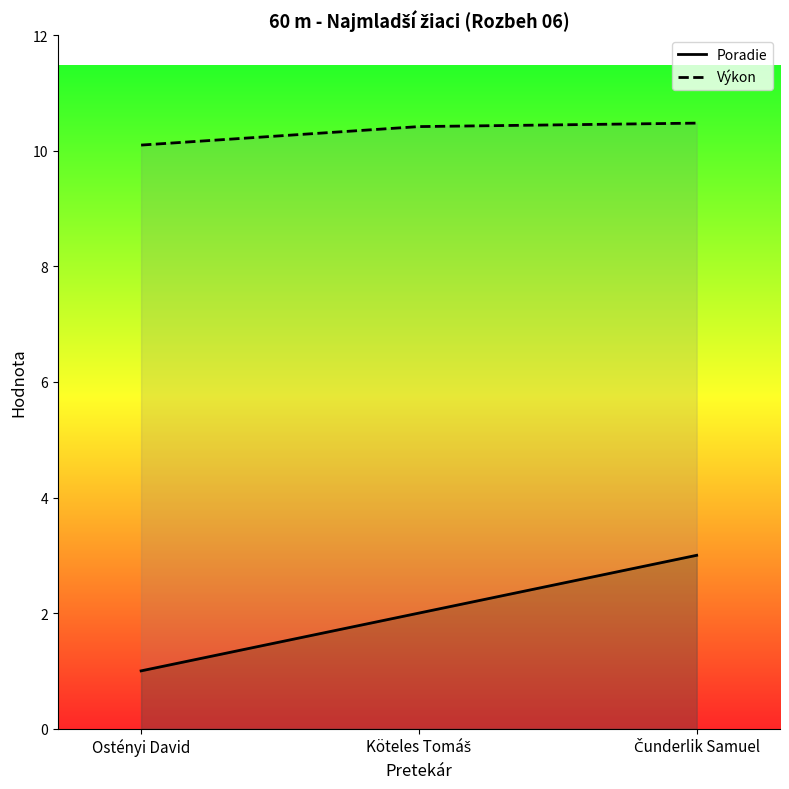

Reading left to right, what are all the values shown in this chart?

Poradie: Ostényi David=1.0	Köteles Tomáš=2.0	Čunderlik Samuel=3.0
Výkon: Ostényi David=10.1	Köteles Tomáš=10.4	Čunderlik Samuel=10.5